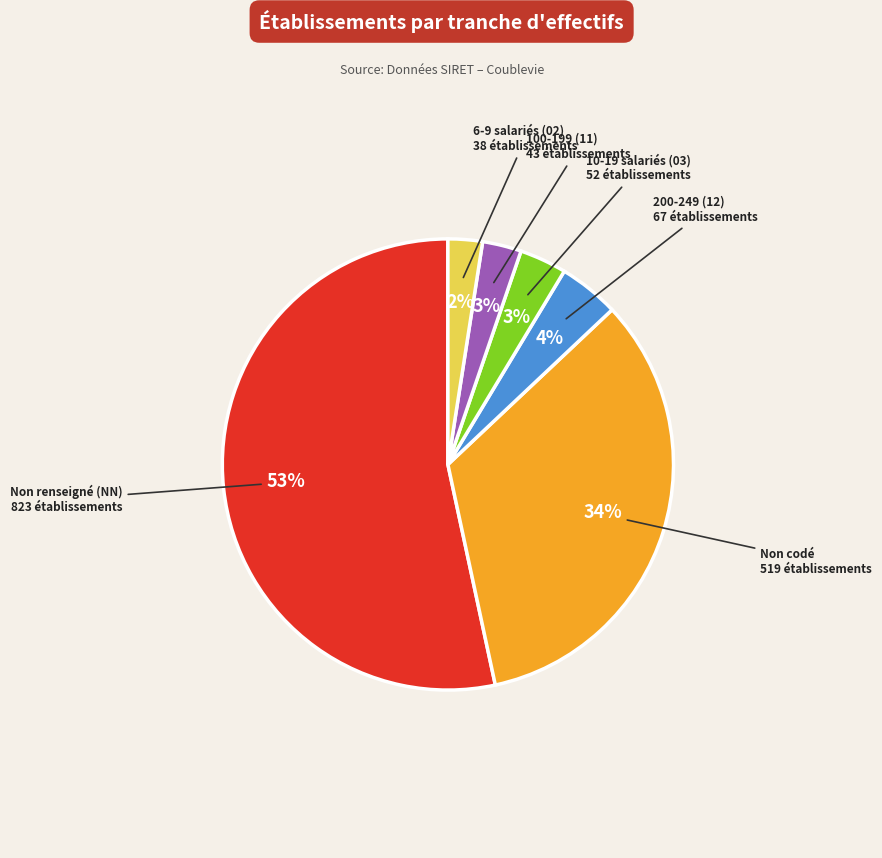

To the nearest percent, what is the average slice percentage?

17%